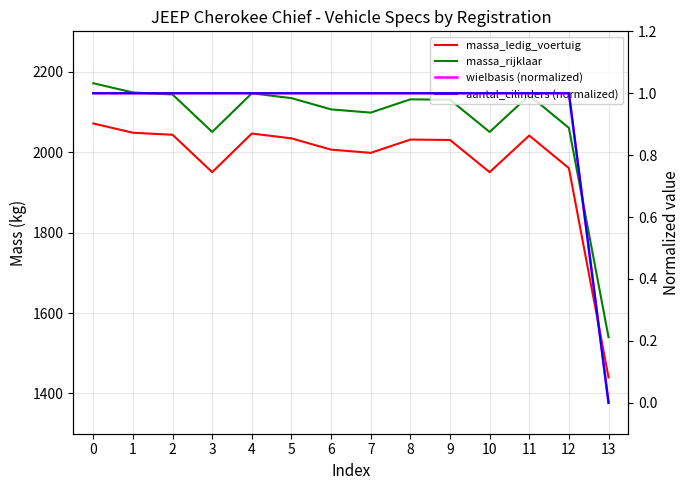

Reading left to right, extract all data points from this chart.

massa_ledig_voertuig: 0=2071	1=2048	2=2043	3=1950	4=2046	5=2034	6=2006	7=1998	8=2031	9=2030	10=1950	11=2041	12=1960	13=1440
massa_rijklaar: 0=2171	1=2148	2=2143	3=2050	4=2146	5=2134	6=2106	7=2098	8=2131	9=2130	10=2050	11=2141	12=2060	13=1540
wielbasis (normalized): 0=1	1=1	2=1	3=1	4=1	5=1	6=1	7=1	8=1	9=1	10=1	11=1	12=1	13=0
aantal_cilinders (normalized): 0=1	1=1	2=1	3=1	4=1	5=1	6=1	7=1	8=1	9=1	10=1	11=1	12=1	13=0